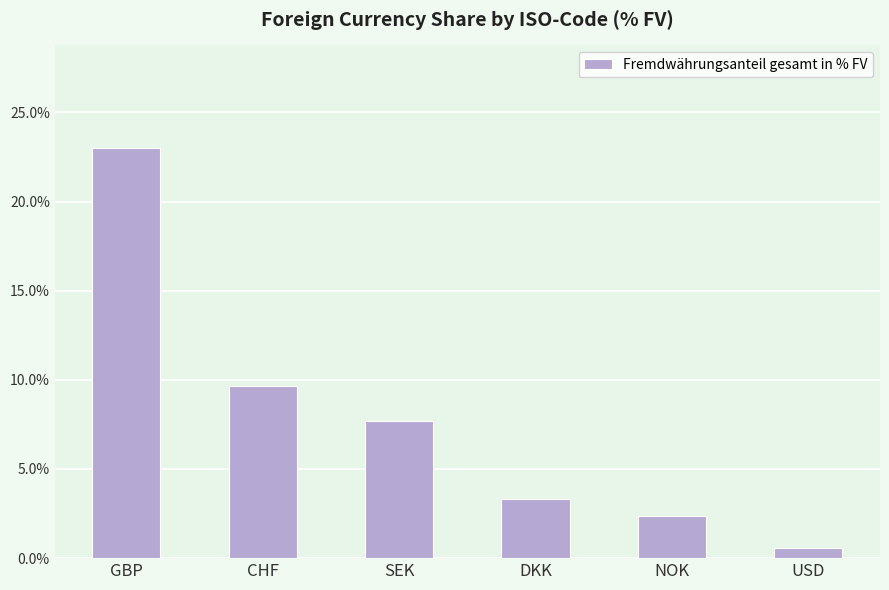

What is the sum of the values at USD and NOK?

2.9